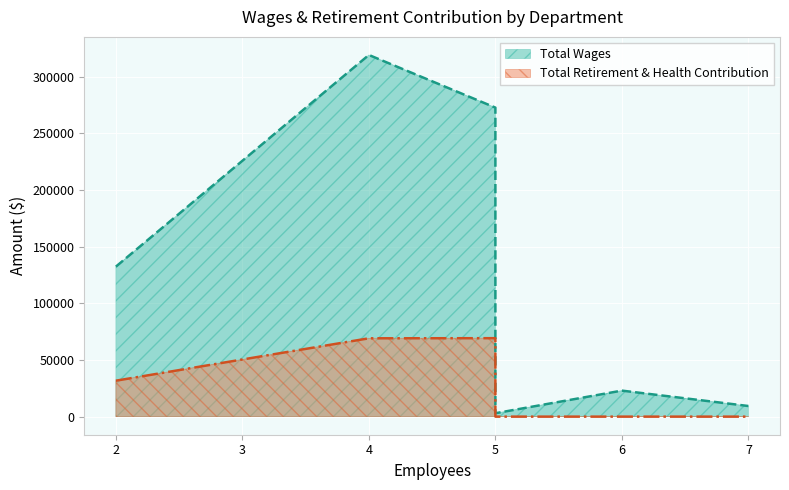

What is the maximum value for Total Wages?

319262